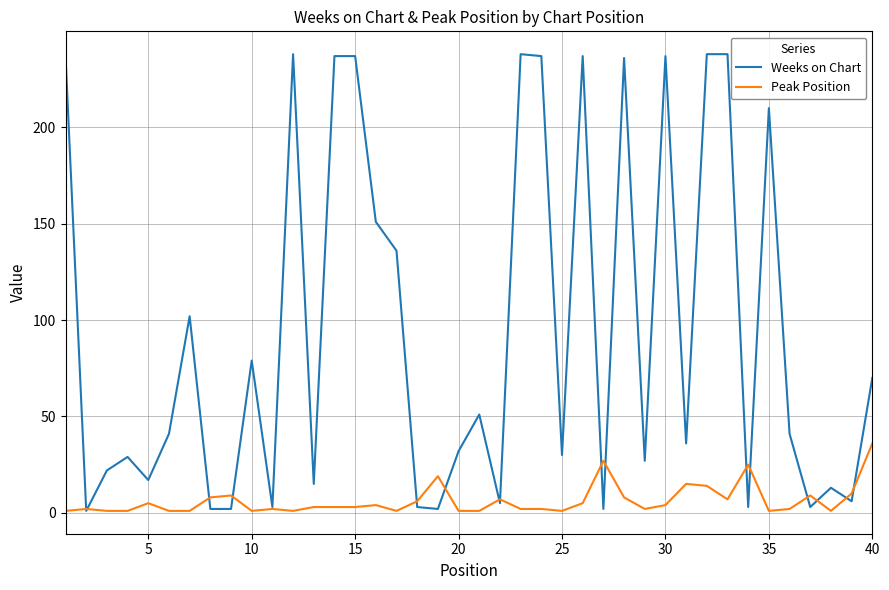

Which series has the widest spread of values?

Weeks on Chart